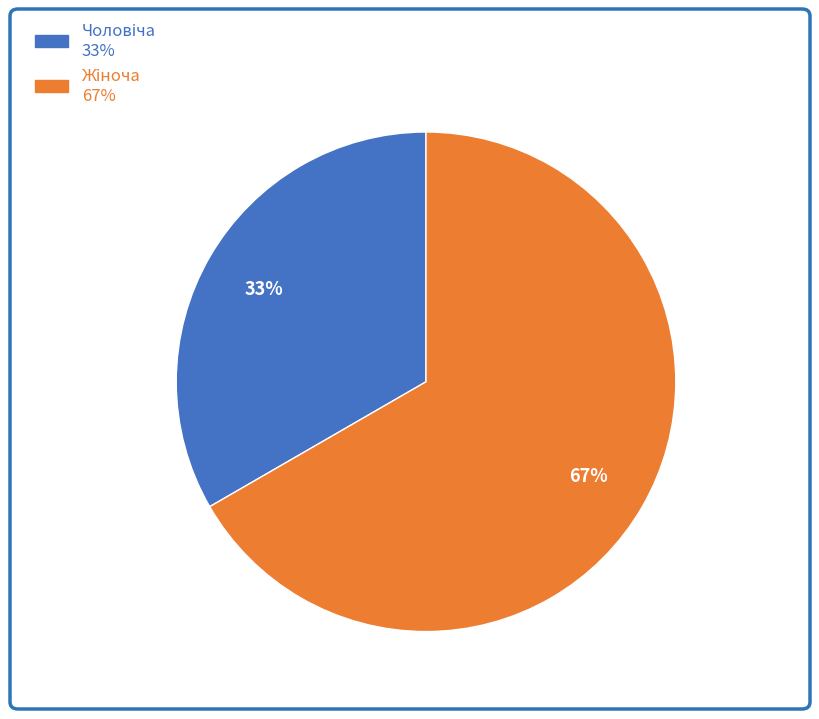

To the nearest percent, what is the average slice percentage?

50%